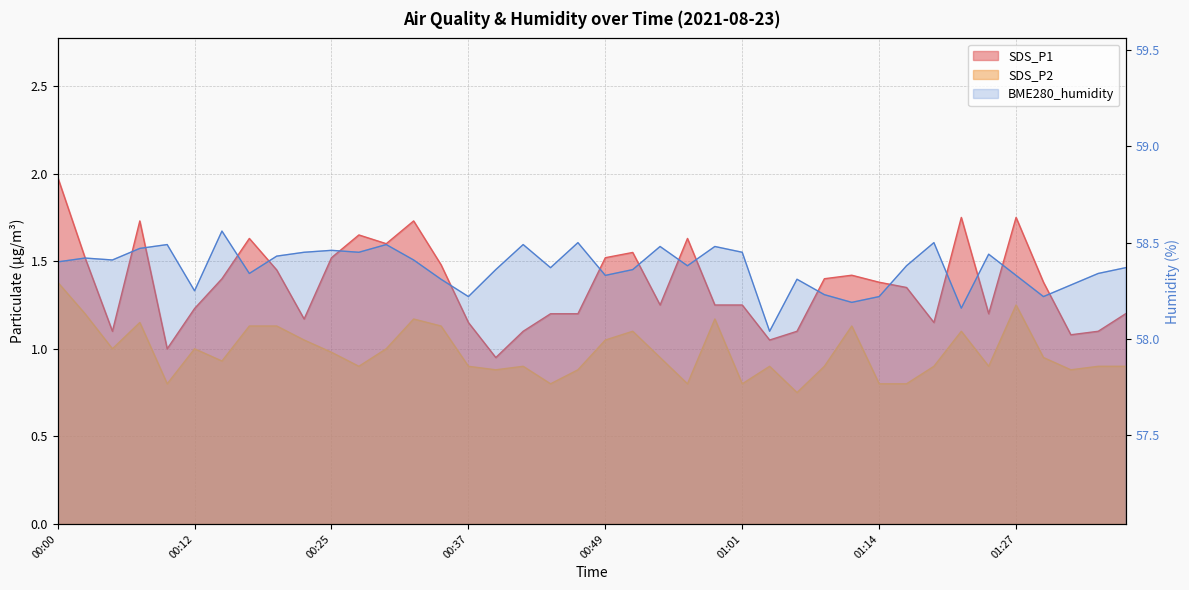

Reading left to right, transcribe all the data shown in this chart.

SDS_P1: 2.0	1.5	1.1	1.7	1.0	1.2	1.4	1.6	1.4	1.2	1.5	1.6	1.6	1.7	1.5	1.1	0.9	1.1	1.2	1.2	1.5	1.6	1.2	1.6	1.2	1.2	1.1	1.1	1.4	1.4	1.4	1.4	1.1	1.8	1.2	1.8	1.4	1.1	1.1	1.2
SDS_P2: 1.4	1.2	1.0	1.1	0.8	1.0	0.9	1.1	1.1	1.1	1.0	0.9	1.0	1.2	1.1	0.9	0.9	0.9	0.8	0.9	1.1	1.1	0.9	0.8	1.2	0.8	0.9	0.8	0.9	1.1	0.8	0.8	0.9	1.1	0.9	1.2	0.9	0.9	0.9	0.9
BME280_humidity: 58.4	58.4	58.4	58.5	58.5	58.2	58.6	58.3	58.4	58.5	58.5	58.5	58.5	58.4	58.3	58.2	58.4	58.5	58.4	58.5	58.3	58.4	58.5	58.4	58.5	58.5	58.0	58.3	58.2	58.2	58.2	58.4	58.5	58.2	58.4	58.3	58.2	58.3	58.3	58.4